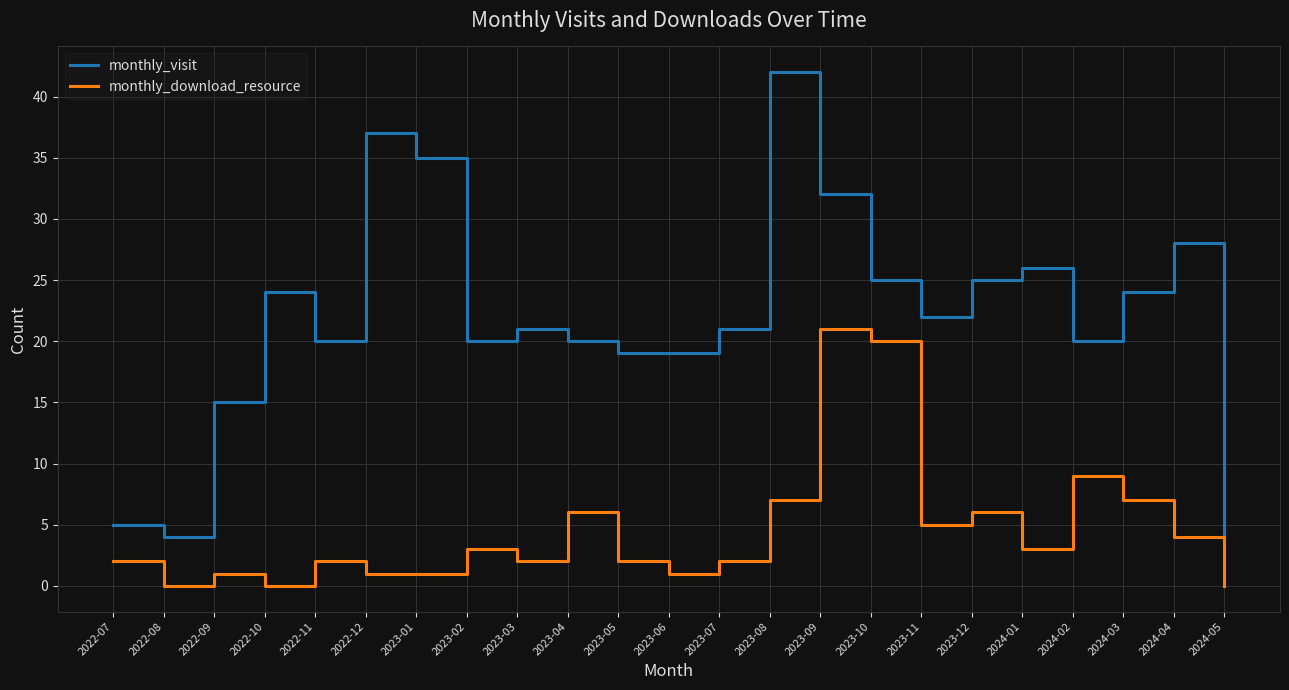

Is the value of monthly_visit at 2022-10 greater than the value of monthly_download_resource at 2022-08?

Yes